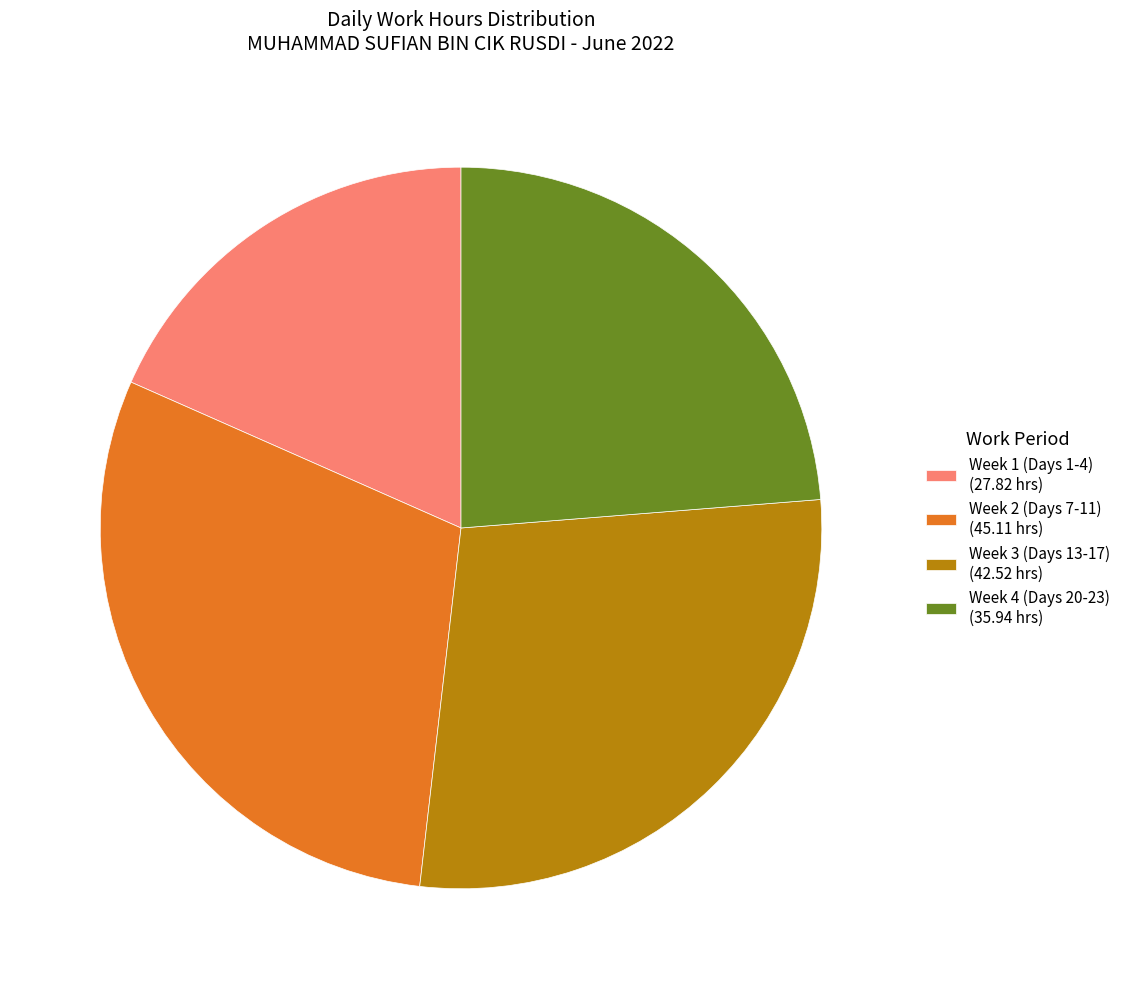

Is the sum of Week 4 (Days 20-23) (35.94 hrs) and Week 3 (Days 13-17) (42.52 hrs) greater than half?

Yes